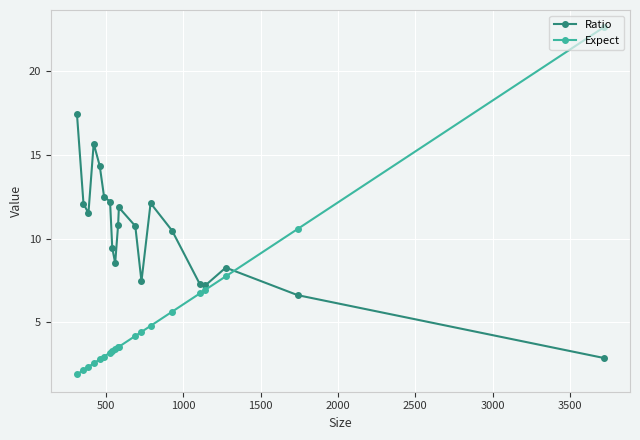

What is the minimum value for Expect?

1.9